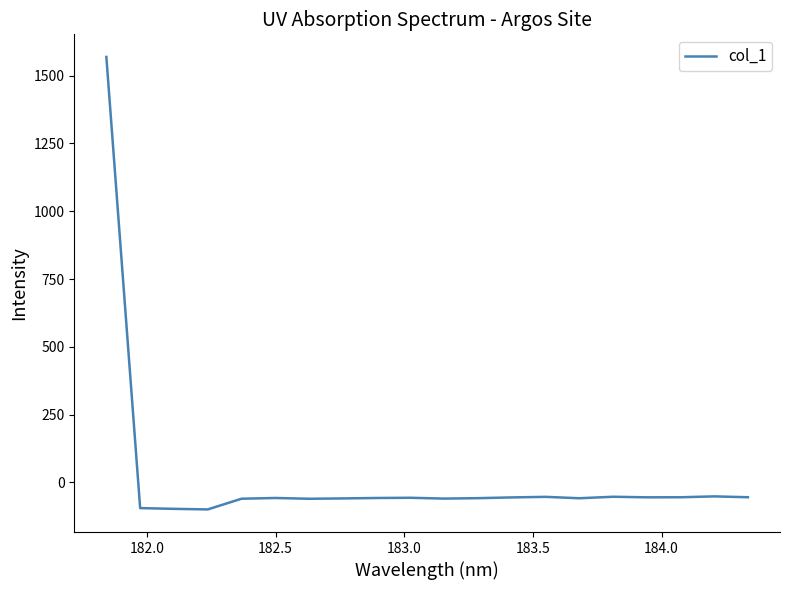

What is the minimum value shown in the chart?

-100.0